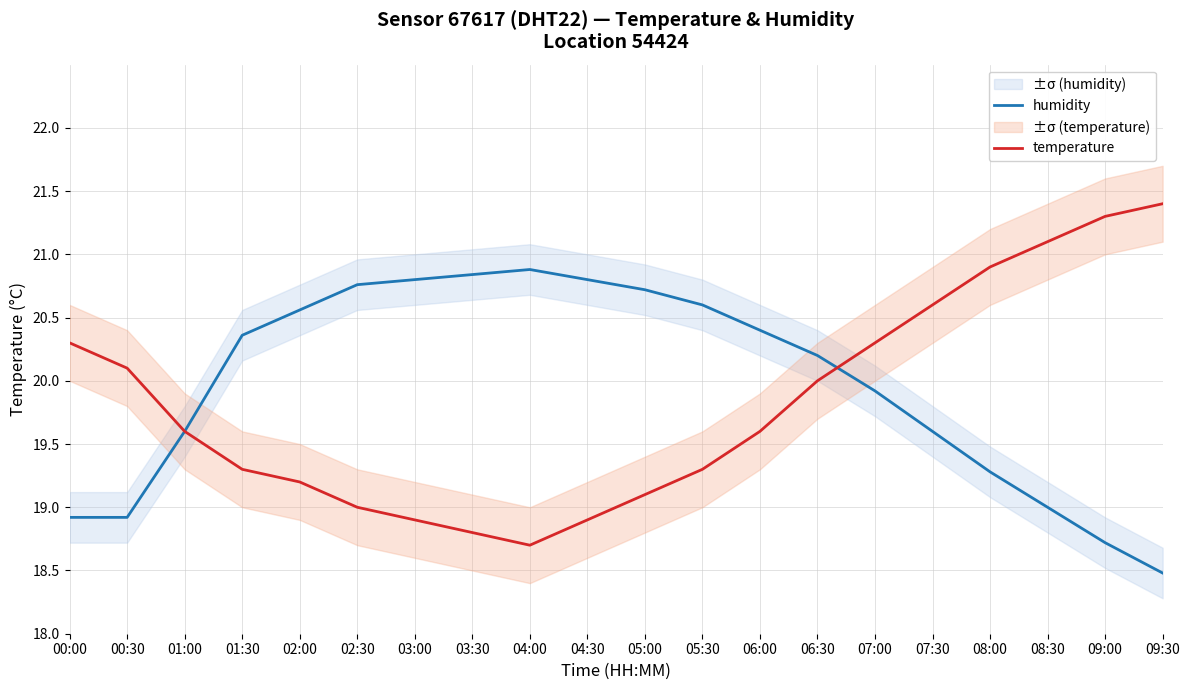

What is the label of the 3rd point from the right?

08:30